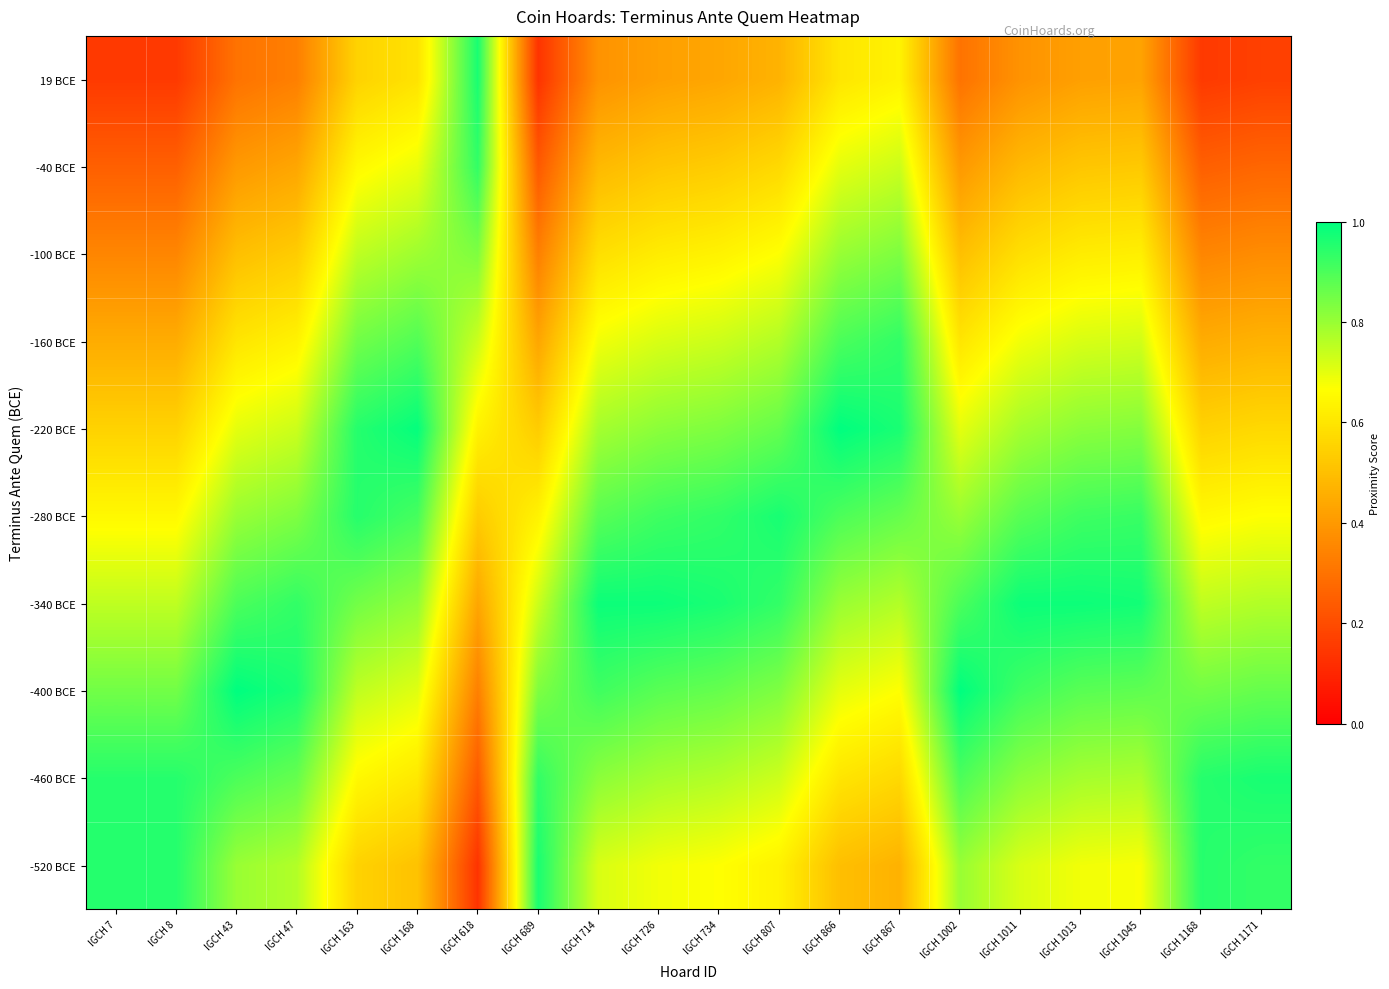

Reading left to right, list all the values displayed in this chart.

-520 BCE: IGCH 7=0.9	IGCH 8=0.9	IGCH 43=0.8	IGCH 47=0.8	IGCH 163=0.5	IGCH 168=0.5	IGCH 618=0.1	IGCH 689=1.0	IGCH 714=0.7	IGCH 726=0.7	IGCH 734=0.7	IGCH 807=0.6	IGCH 866=0.5	IGCH 867=0.5	IGCH 1002=0.8	IGCH 1011=0.7	IGCH 1013=0.7	IGCH 1045=0.7	IGCH 1168=0.9	IGCH 1171=0.9
-460 BCE: IGCH 7=1.0	IGCH 8=1.0	IGCH 43=0.9	IGCH 47=0.9	IGCH 163=0.6	IGCH 168=0.6	IGCH 618=0.2	IGCH 689=0.9	IGCH 714=0.8	IGCH 726=0.8	IGCH 734=0.8	IGCH 807=0.7	IGCH 866=0.6	IGCH 867=0.6	IGCH 1002=0.9	IGCH 1011=0.8	IGCH 1013=0.8	IGCH 1045=0.8	IGCH 1168=1.0	IGCH 1171=1.0
-400 BCE: IGCH 7=0.9	IGCH 8=0.9	IGCH 43=1.0	IGCH 47=1.0	IGCH 163=0.7	IGCH 168=0.7	IGCH 618=0.3	IGCH 689=0.8	IGCH 714=0.9	IGCH 726=0.9	IGCH 734=0.9	IGCH 807=0.8	IGCH 866=0.7	IGCH 867=0.7	IGCH 1002=1.0	IGCH 1011=0.9	IGCH 1013=0.9	IGCH 1045=0.9	IGCH 1168=0.9	IGCH 1171=0.9
-340 BCE: IGCH 7=0.8	IGCH 8=0.8	IGCH 43=0.9	IGCH 47=0.9	IGCH 163=0.8	IGCH 168=0.8	IGCH 618=0.4	IGCH 689=0.7	IGCH 714=1.0	IGCH 726=1.0	IGCH 734=1.0	IGCH 807=0.9	IGCH 866=0.8	IGCH 867=0.8	IGCH 1002=0.9	IGCH 1011=1.0	IGCH 1013=1.0	IGCH 1045=1.0	IGCH 1168=0.8	IGCH 1171=0.8
-280 BCE: IGCH 7=0.7	IGCH 8=0.7	IGCH 43=0.8	IGCH 47=0.8	IGCH 163=0.9	IGCH 168=0.9	IGCH 618=0.5	IGCH 689=0.6	IGCH 714=0.9	IGCH 726=0.9	IGCH 734=0.9	IGCH 807=1.0	IGCH 866=0.9	IGCH 867=0.9	IGCH 1002=0.8	IGCH 1011=0.9	IGCH 1013=0.9	IGCH 1045=0.9	IGCH 1168=0.7	IGCH 1171=0.7
-220 BCE: IGCH 7=0.6	IGCH 8=0.6	IGCH 43=0.7	IGCH 47=0.7	IGCH 163=1.0	IGCH 168=1.0	IGCH 618=0.6	IGCH 689=0.5	IGCH 714=0.8	IGCH 726=0.8	IGCH 734=0.8	IGCH 807=0.9	IGCH 866=1.0	IGCH 867=1.0	IGCH 1002=0.7	IGCH 1011=0.8	IGCH 1013=0.8	IGCH 1045=0.8	IGCH 1168=0.6	IGCH 1171=0.6
-160 BCE: IGCH 7=0.5	IGCH 8=0.5	IGCH 43=0.6	IGCH 47=0.6	IGCH 163=0.9	IGCH 168=0.9	IGCH 618=0.7	IGCH 689=0.4	IGCH 714=0.7	IGCH 726=0.7	IGCH 734=0.7	IGCH 807=0.8	IGCH 866=0.9	IGCH 867=0.9	IGCH 1002=0.6	IGCH 1011=0.7	IGCH 1013=0.7	IGCH 1045=0.7	IGCH 1168=0.5	IGCH 1171=0.5
-100 BCE: IGCH 7=0.4	IGCH 8=0.4	IGCH 43=0.5	IGCH 47=0.5	IGCH 163=0.8	IGCH 168=0.8	IGCH 618=0.8	IGCH 689=0.3	IGCH 714=0.6	IGCH 726=0.6	IGCH 734=0.6	IGCH 807=0.7	IGCH 866=0.8	IGCH 867=0.8	IGCH 1002=0.5	IGCH 1011=0.6	IGCH 1013=0.6	IGCH 1045=0.6	IGCH 1168=0.4	IGCH 1171=0.4
-40 BCE: IGCH 7=0.3	IGCH 8=0.3	IGCH 43=0.4	IGCH 47=0.4	IGCH 163=0.7	IGCH 168=0.7	IGCH 618=0.9	IGCH 689=0.2	IGCH 714=0.5	IGCH 726=0.5	IGCH 734=0.5	IGCH 807=0.6	IGCH 866=0.7	IGCH 867=0.7	IGCH 1002=0.4	IGCH 1011=0.5	IGCH 1013=0.5	IGCH 1045=0.5	IGCH 1168=0.3	IGCH 1171=0.3
19 BCE: IGCH 7=0.2	IGCH 8=0.2	IGCH 43=0.3	IGCH 47=0.3	IGCH 163=0.6	IGCH 168=0.6	IGCH 618=1.0	IGCH 689=0.1	IGCH 714=0.4	IGCH 726=0.4	IGCH 734=0.4	IGCH 807=0.5	IGCH 866=0.6	IGCH 867=0.6	IGCH 1002=0.3	IGCH 1011=0.4	IGCH 1013=0.4	IGCH 1045=0.4	IGCH 1168=0.2	IGCH 1171=0.2